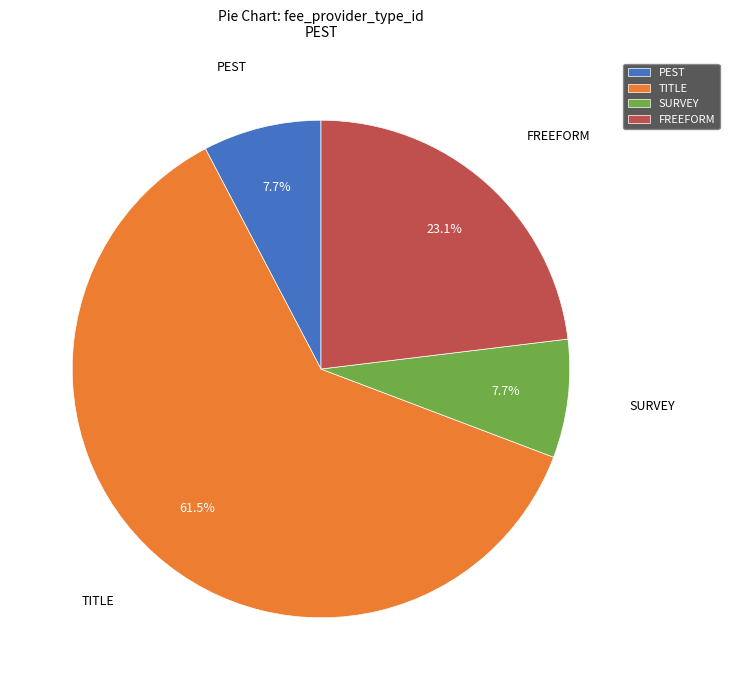

Which has a higher value, TITLE or SURVEY?

TITLE